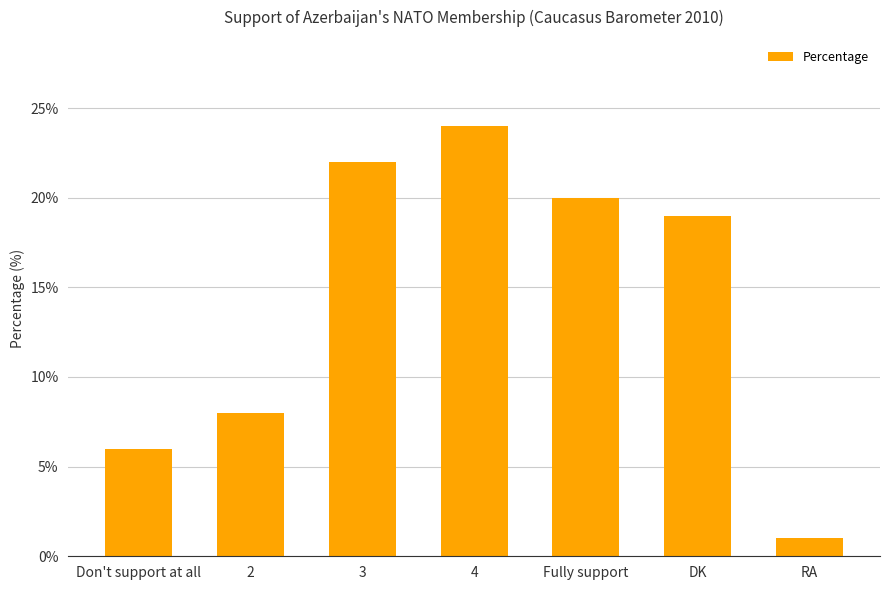

How many distinct data groups are displayed?

1